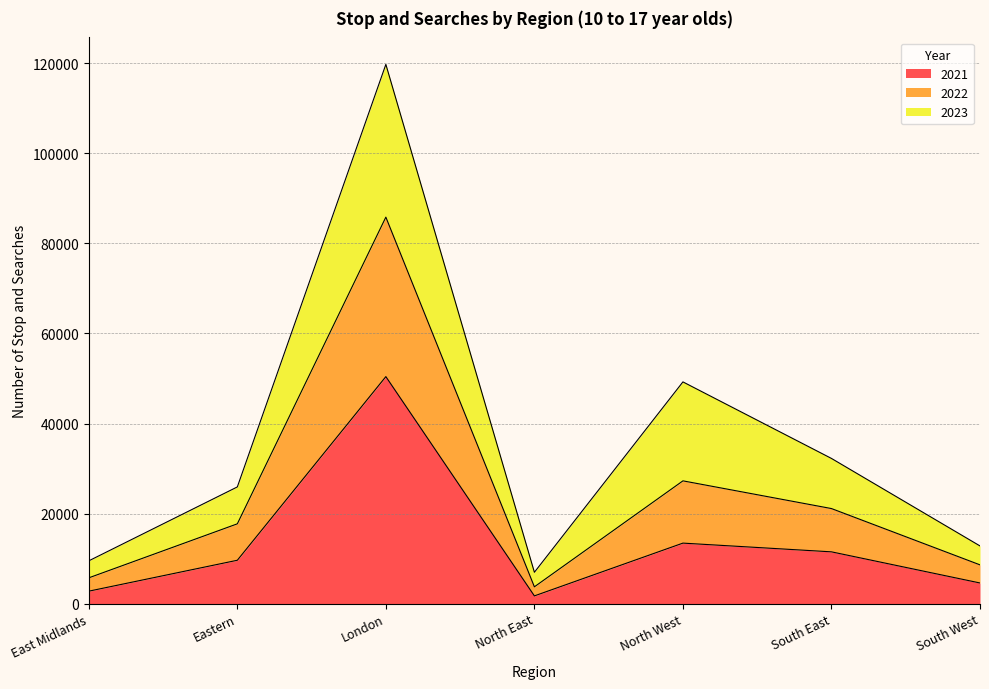

List the labels in order of 2021 value, largest first.

London, North West, South East, Eastern, South West, East Midlands, North East